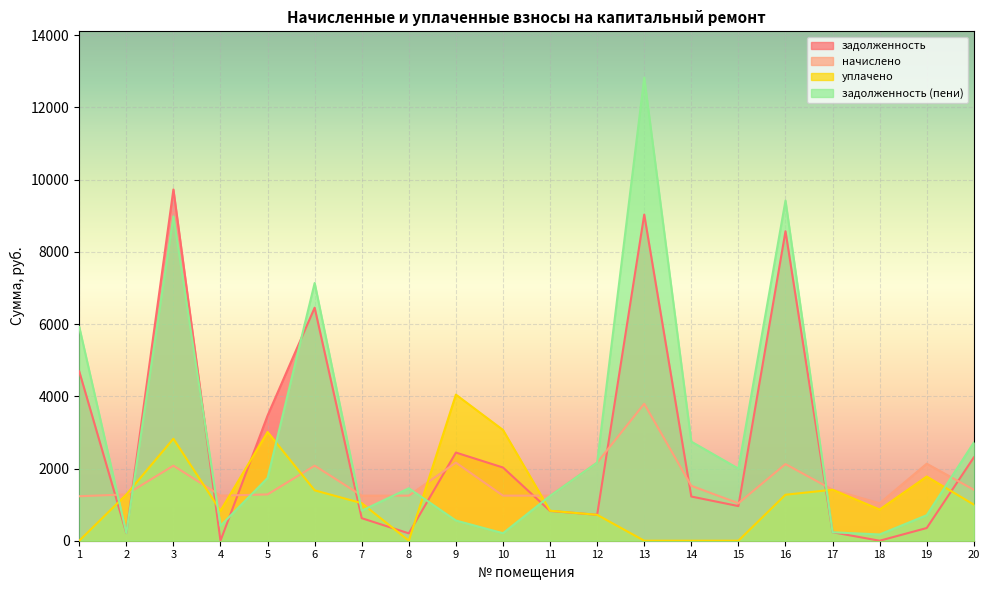

Which series changed the most between 11 and 17?

задолженность (пени)